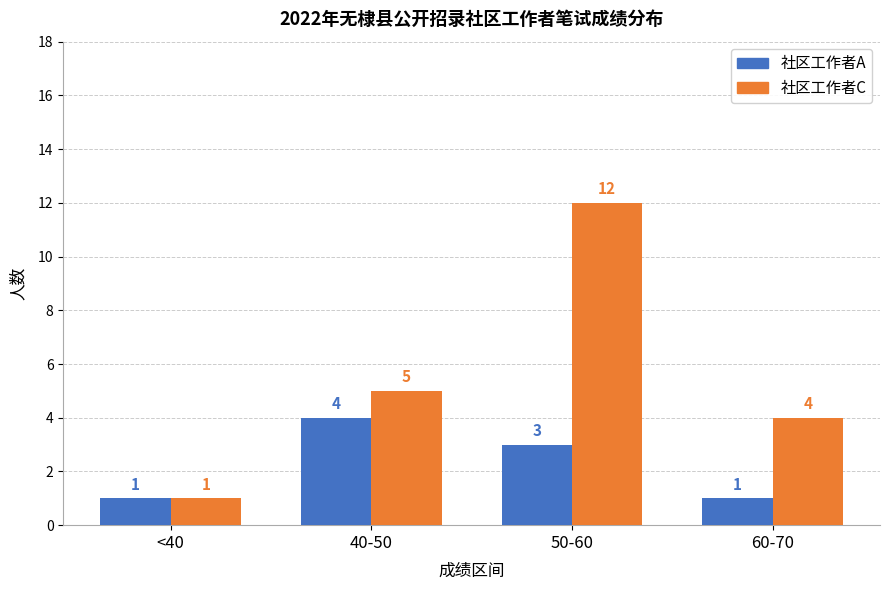

How many values in the 社区工作者C series are below 5?

2